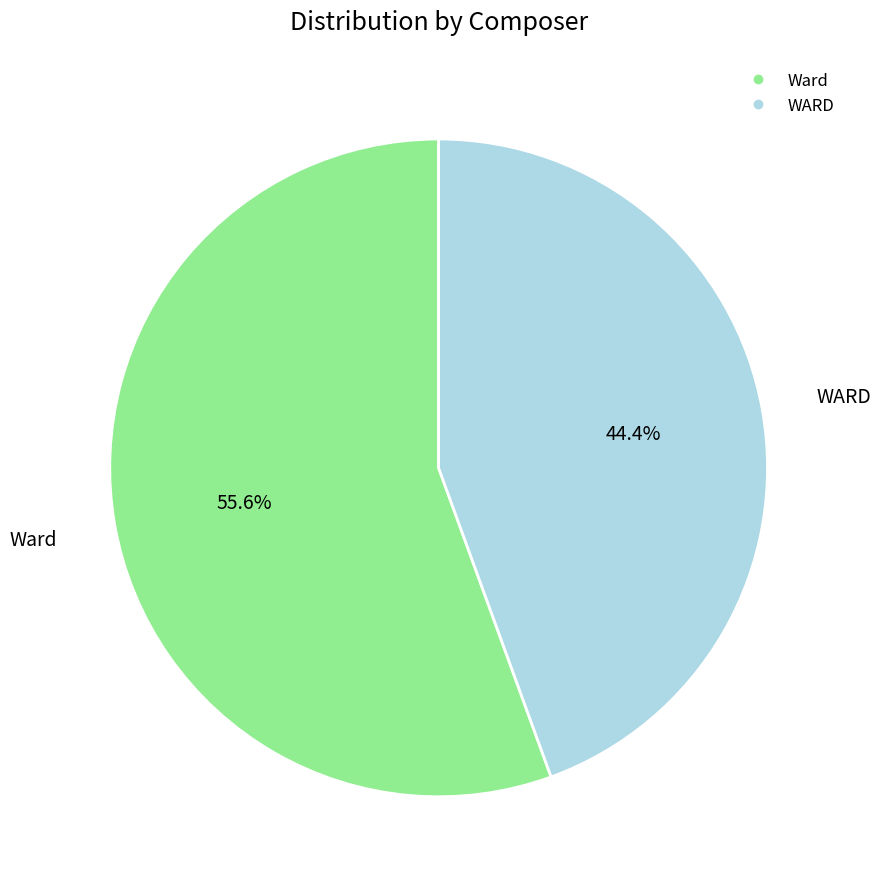

What is the smallest slice in the pie chart?

WARD